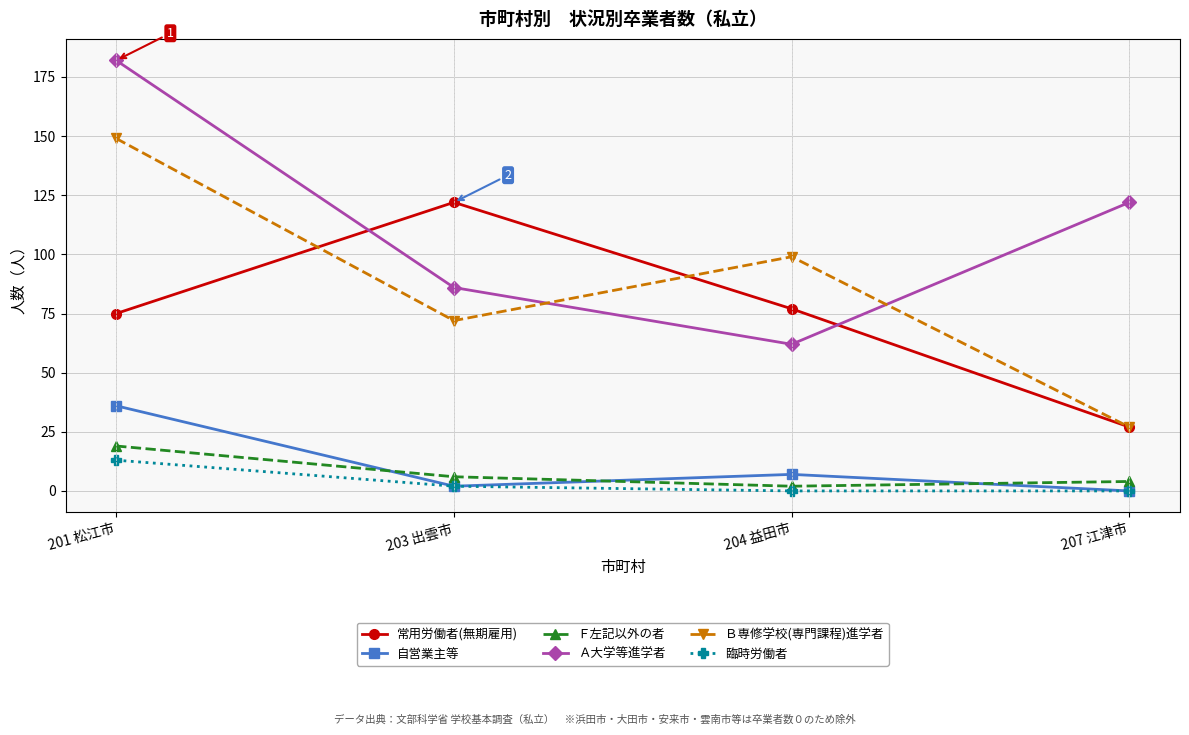

At which label is Ｂ専修学校(専門課程)進学者 closest to 88?

204 益田市